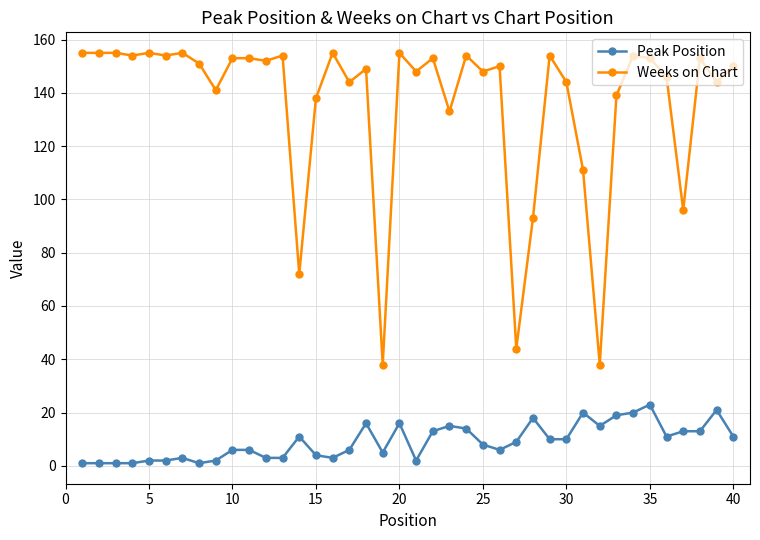

What is the sum of all Peak Position values?

364